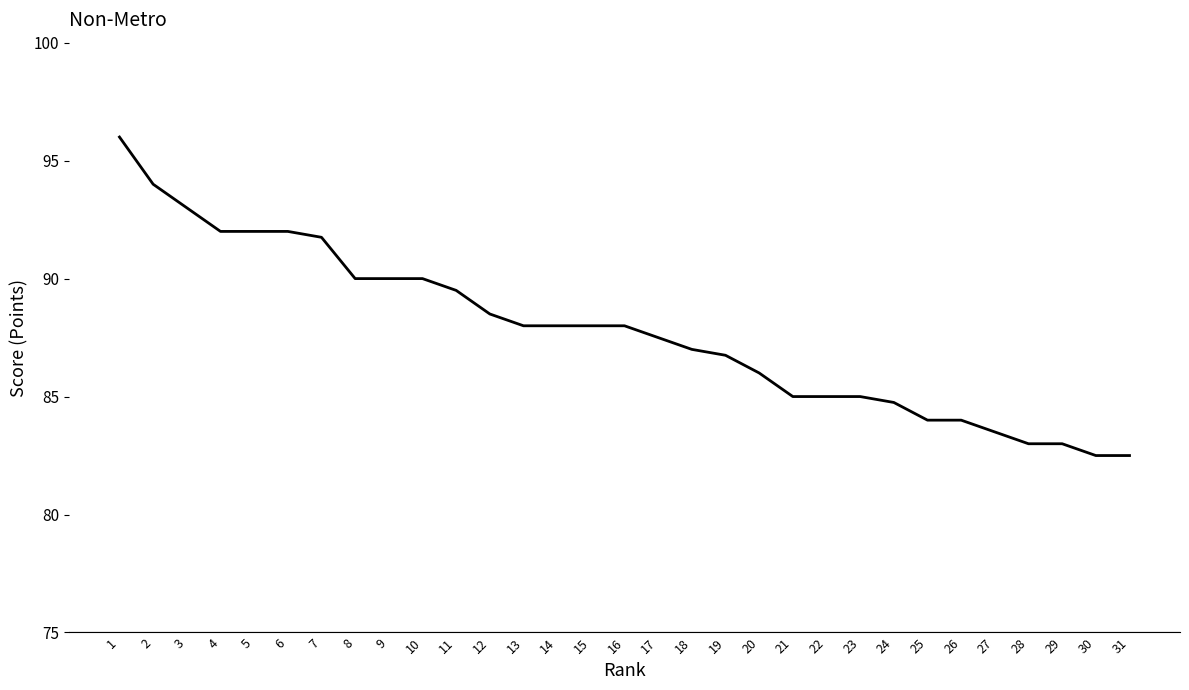

Between 21 and 29, which is larger?

21